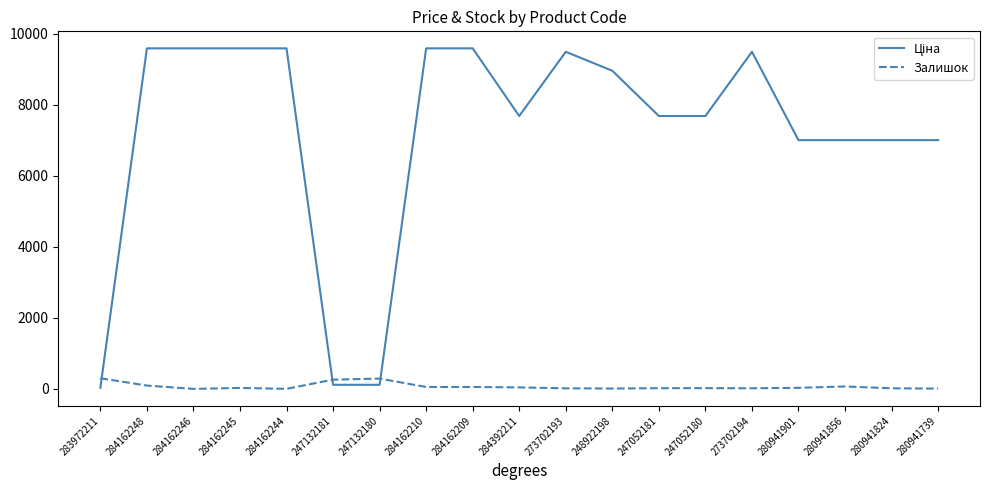

Is it true that Залишок equals 19.0 at 247052181?

True